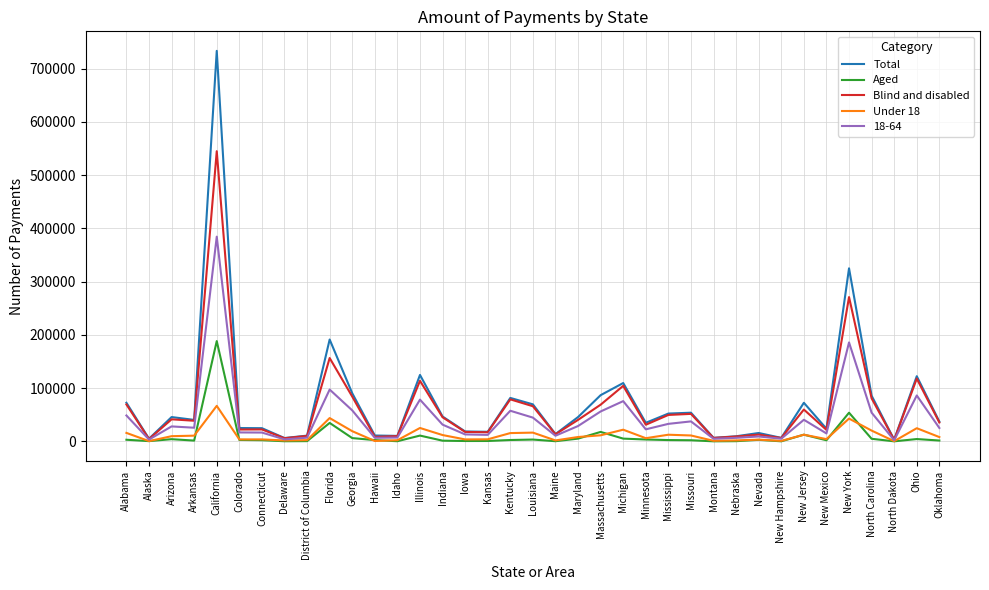

At which category is the sum across all series the highest?

California